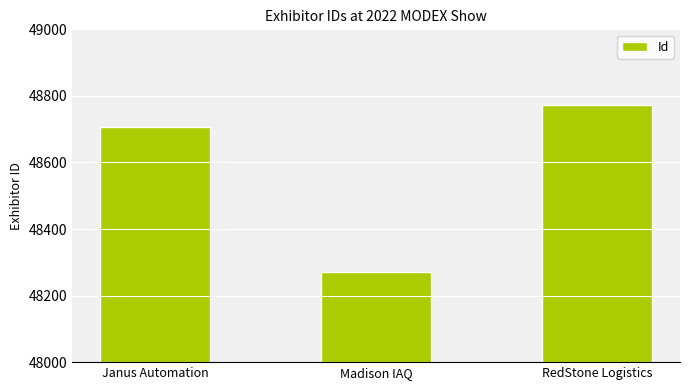

What position from the left is Janus Automation?

1